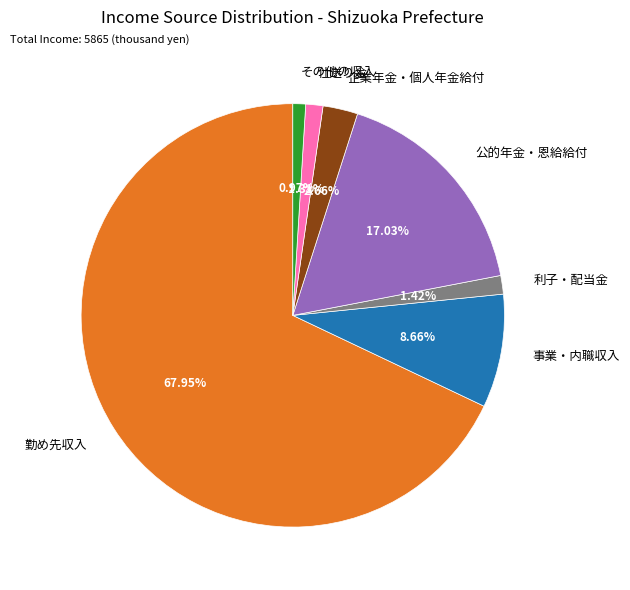

Which slice is the largest?

勤め先収入